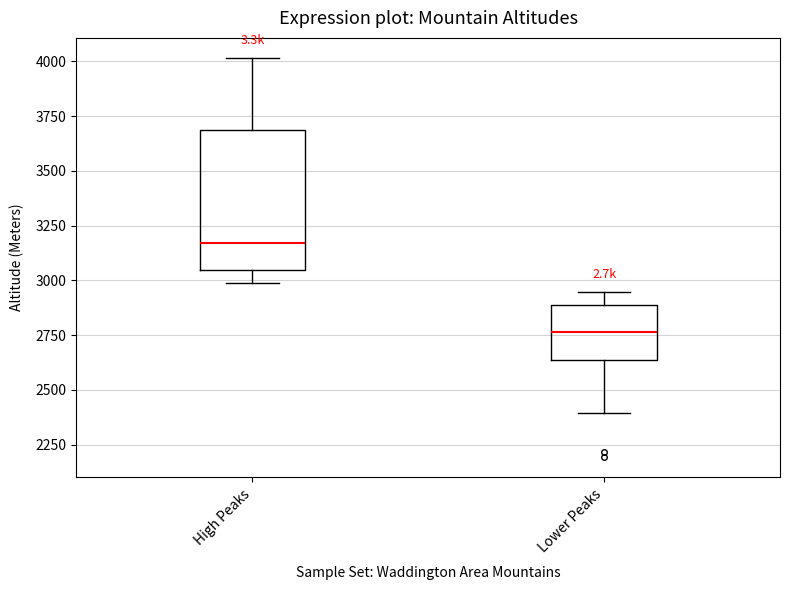

Comparing the boxes themselves (not the whiskers), which one is the tallest?

High Peaks